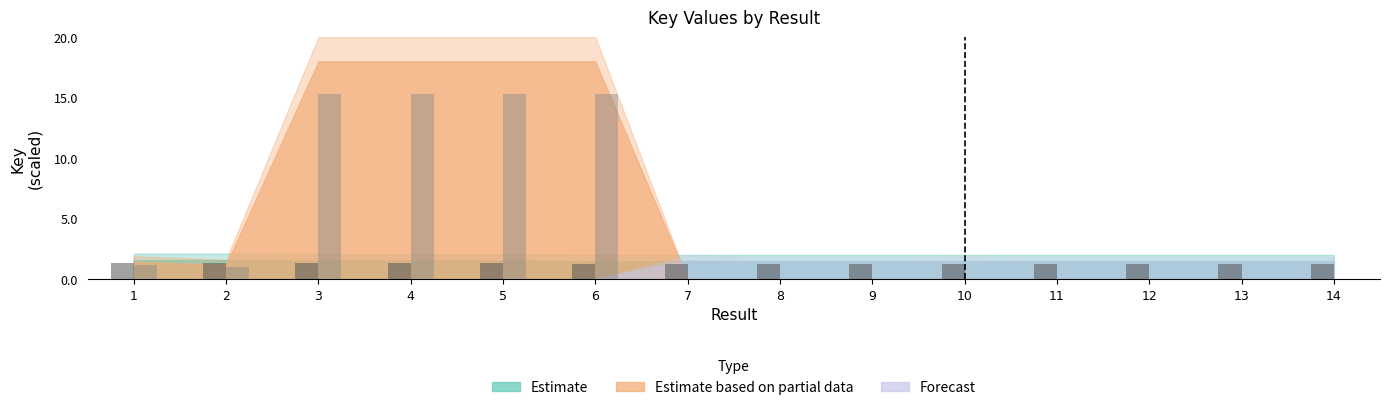

What is the difference between the highest and lowest values at 8?

1.3